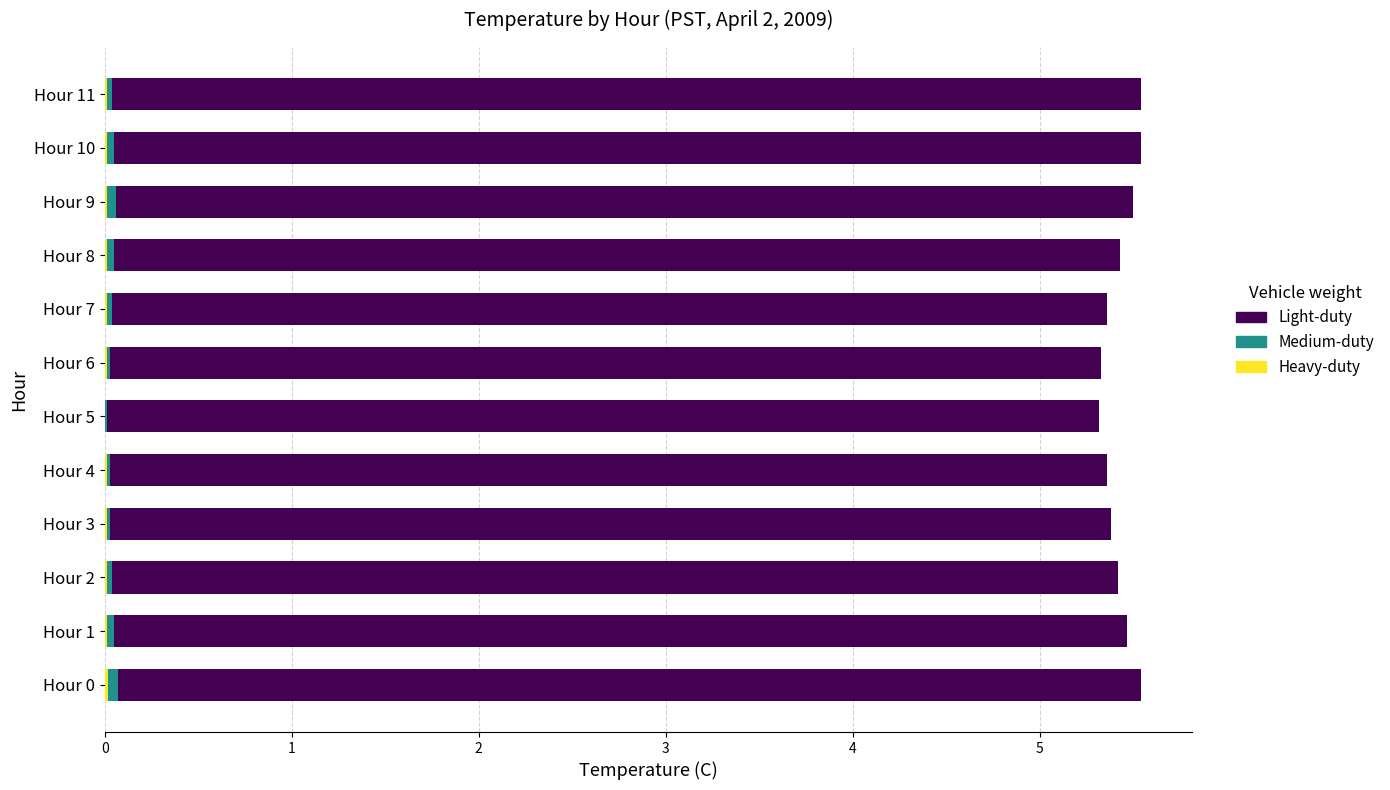

At how many categories does at least one series exceed 4?

12